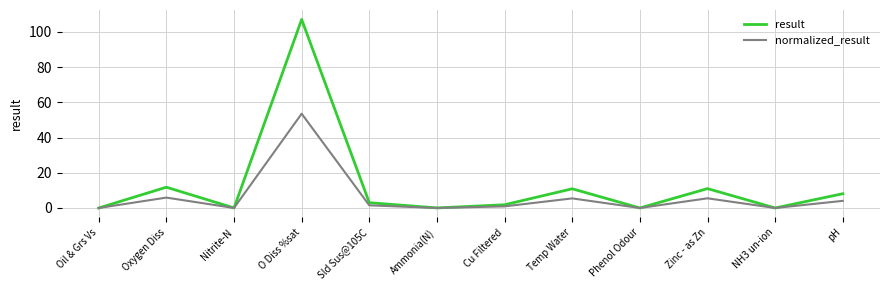

Rank the series by their average value, from lowest to highest.

normalized_result, result